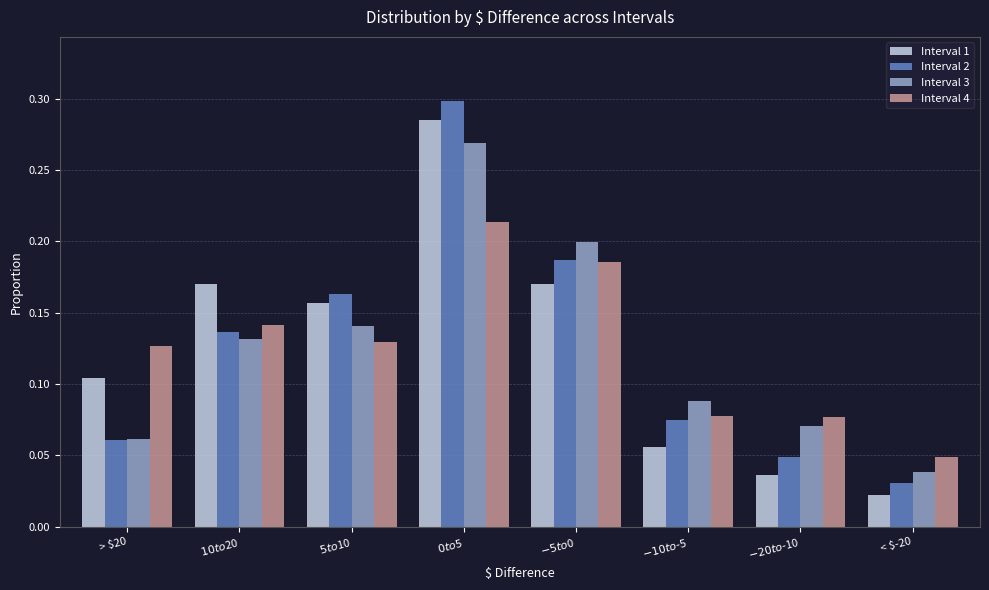

Which series has the largest range (max minus min)?

Interval 2